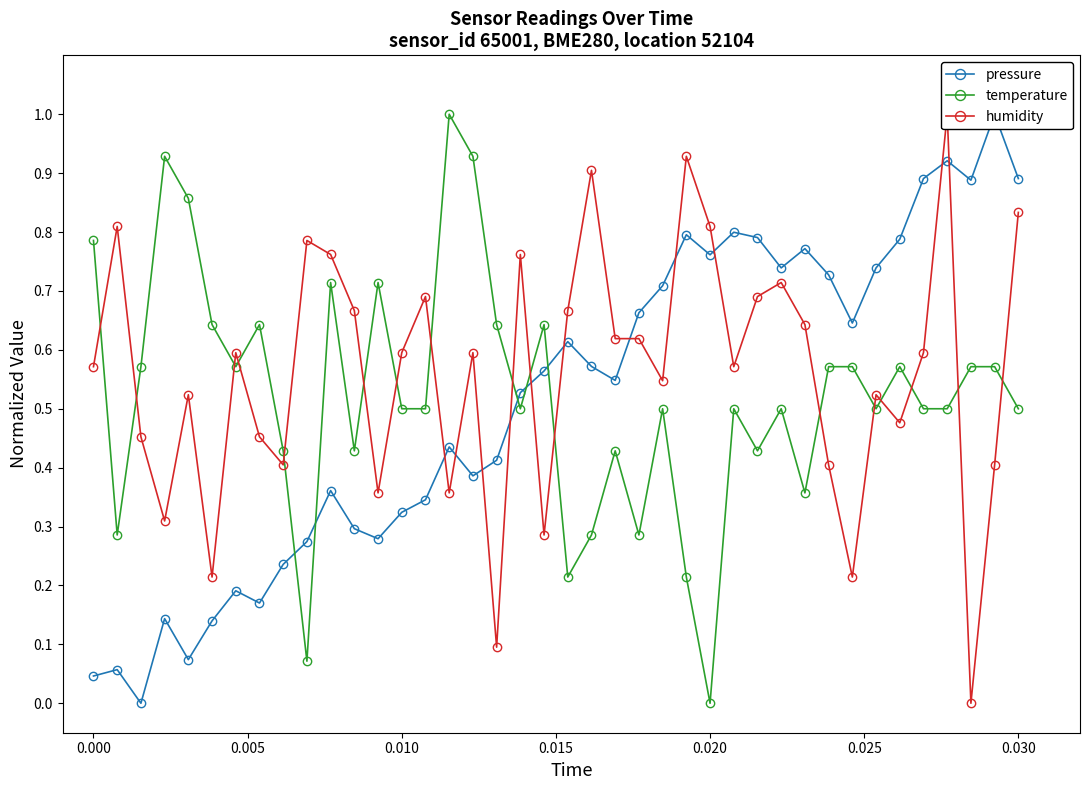

How many values in temperature are above zero?

39